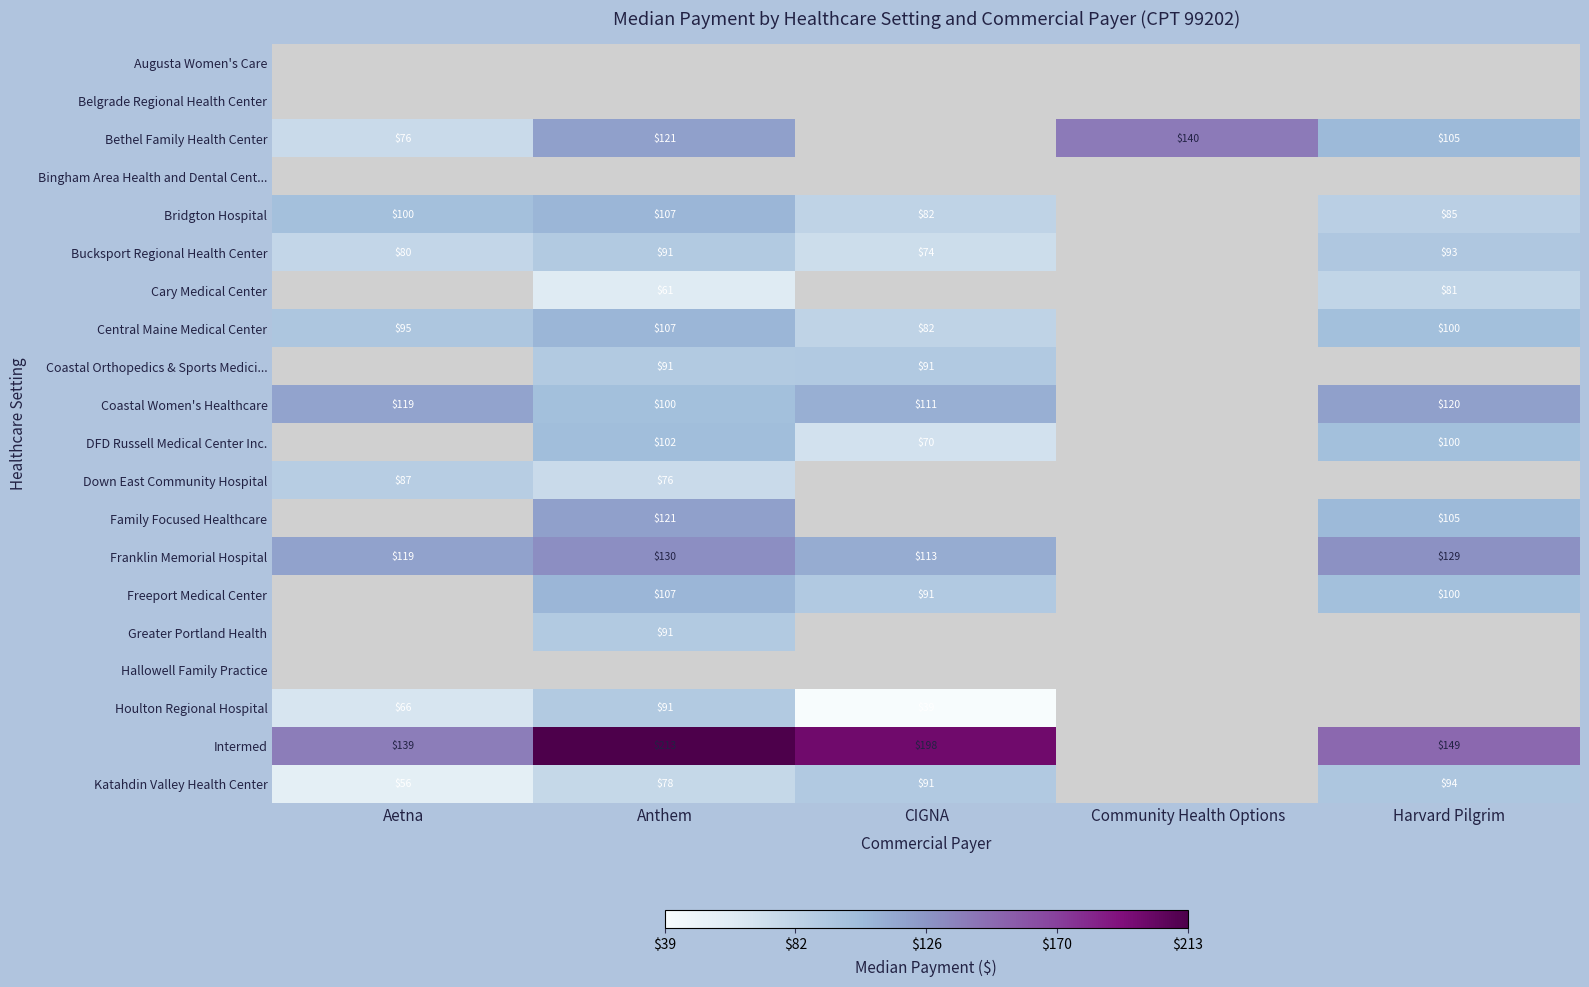

How many data points in Bucksport Regional Health Center are above 91?

2